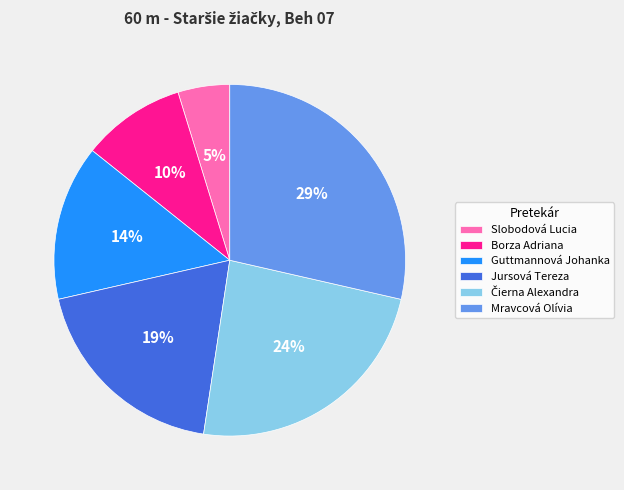

What is the smallest slice in the pie chart?

Slobodová Lucia